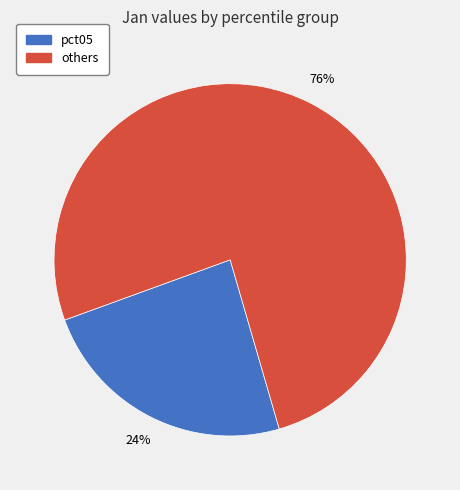

To the nearest percent, what is the average slice percentage?

50%